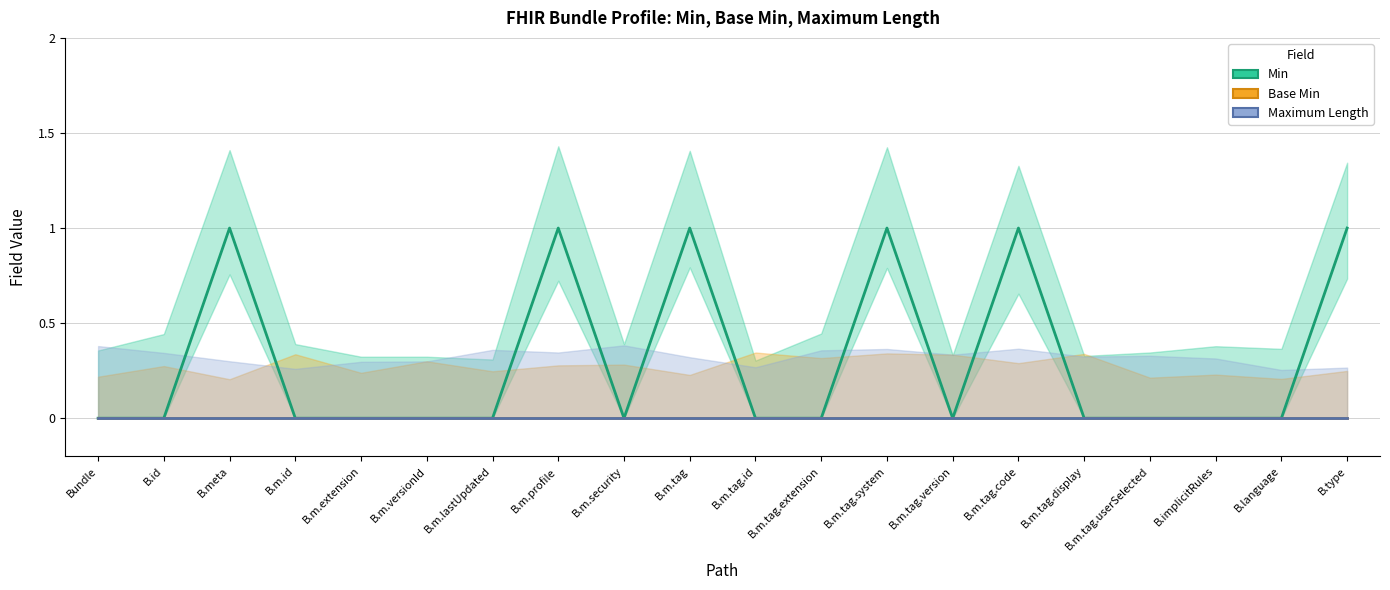

What is the difference between the second highest and minimum values in the Min series?

1